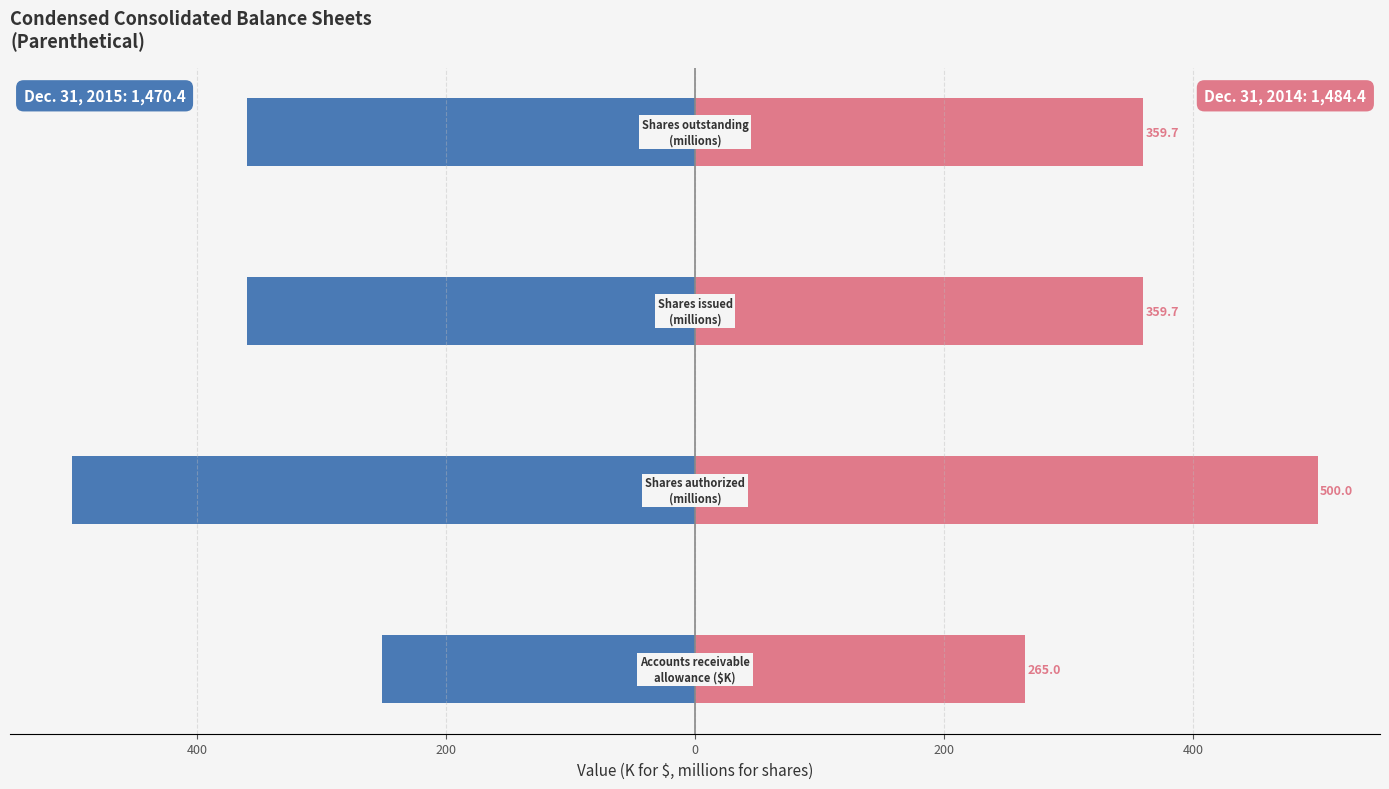

Reading left to right, list all the values displayed in this chart.

Dec. 31, 2015: 600=-251.0	400=-500.0	200=-359.7	0=-359.7
Dec. 31, 2014: 600=265.0	400=500.0	200=359.7	0=359.7